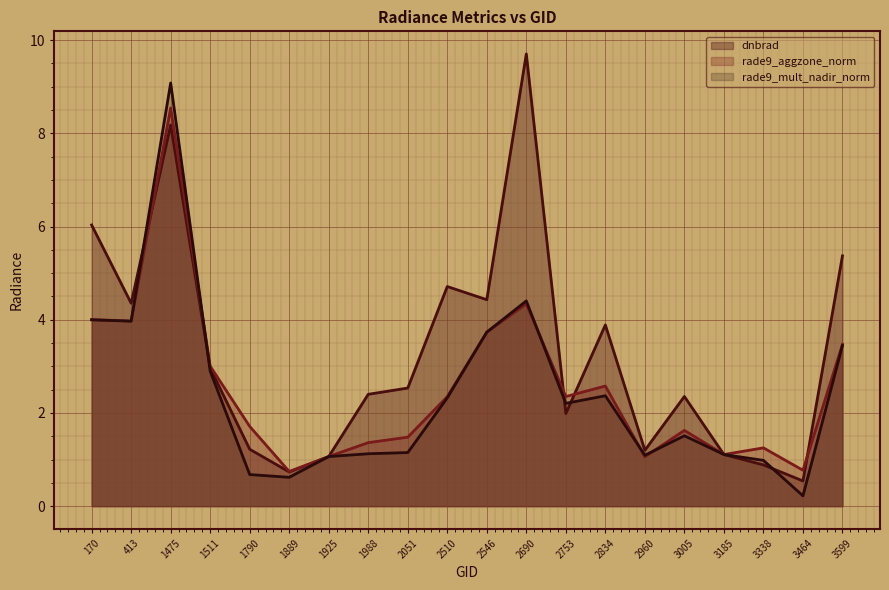

True or false: dnbrad has a value of 2.0 at 2753.

True